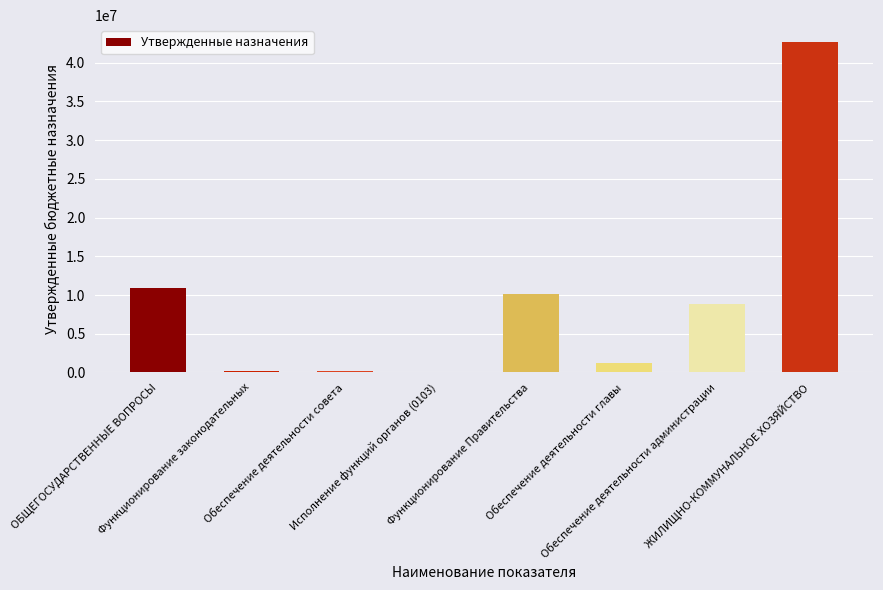

What is the sum of all values?

74251139.0